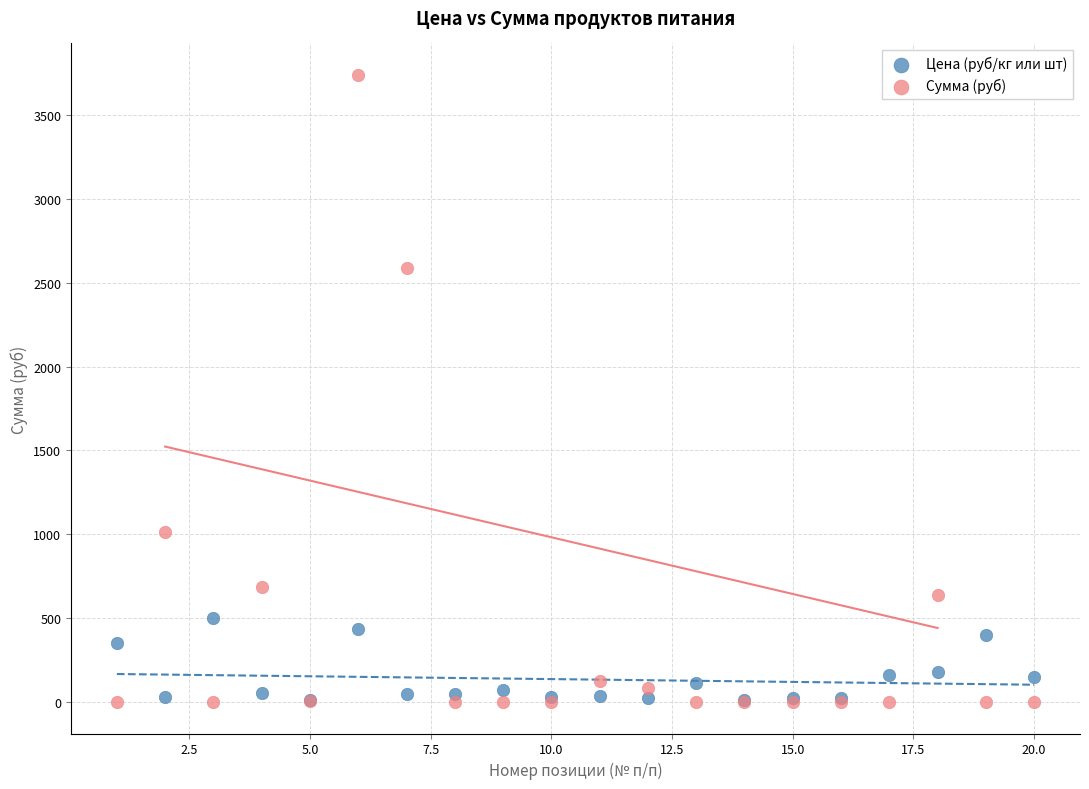

In the Сумма (руб) series, what Y value is closest to 1869?

2586.2